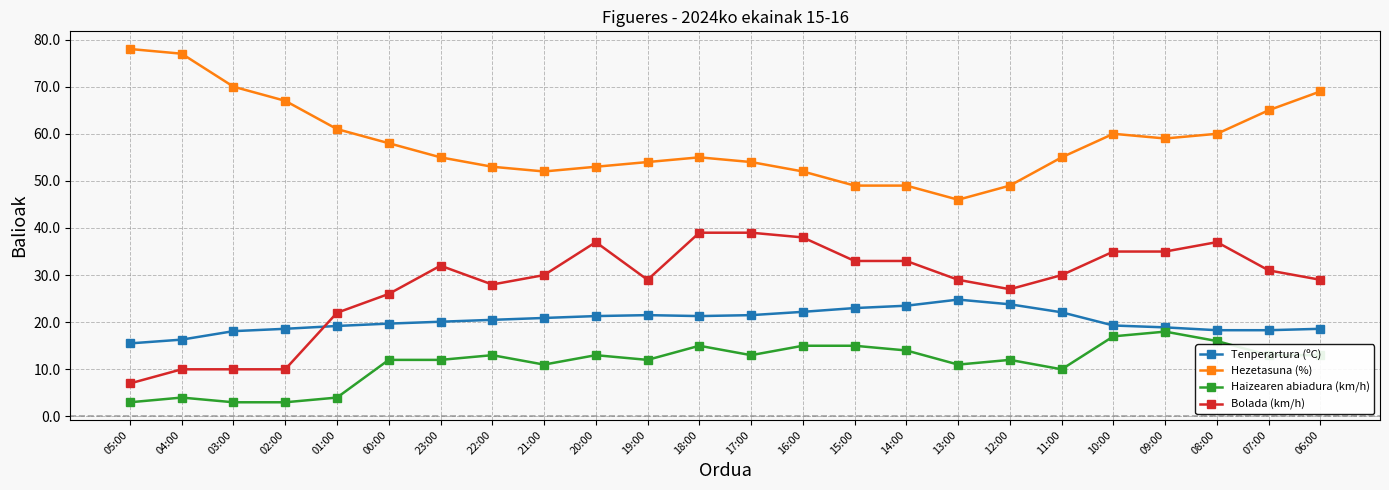

What is the label of the 21st point from the left?

09:00